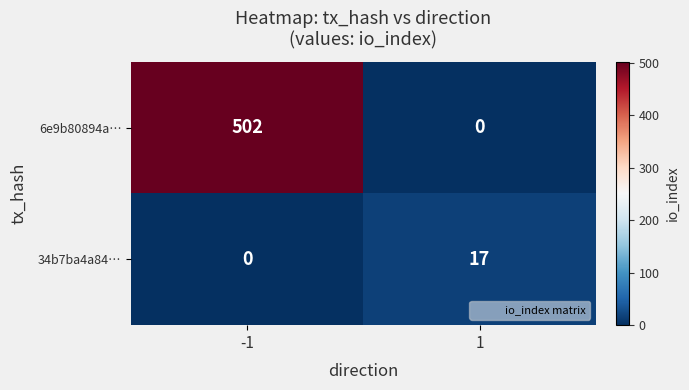

Reading right to left, list all the values displayed in this chart.

6e9b80894a…: 1=0	-1=502
34b7ba4a84…: 1=17	-1=0